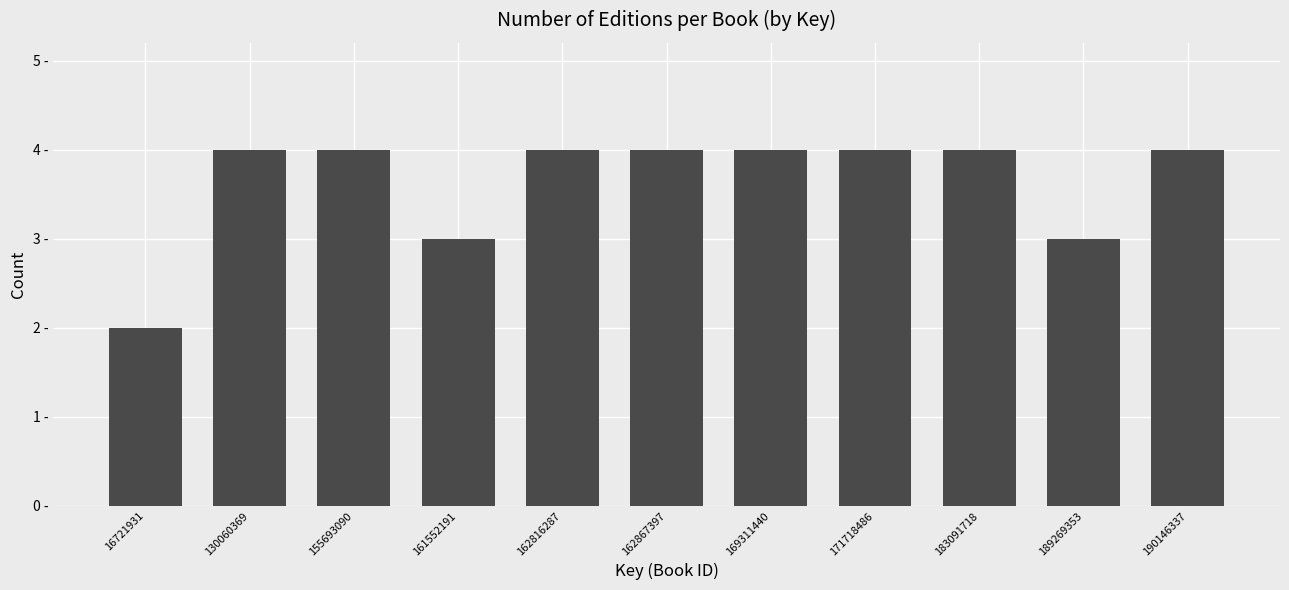

Does the chart contain any negative values?

No